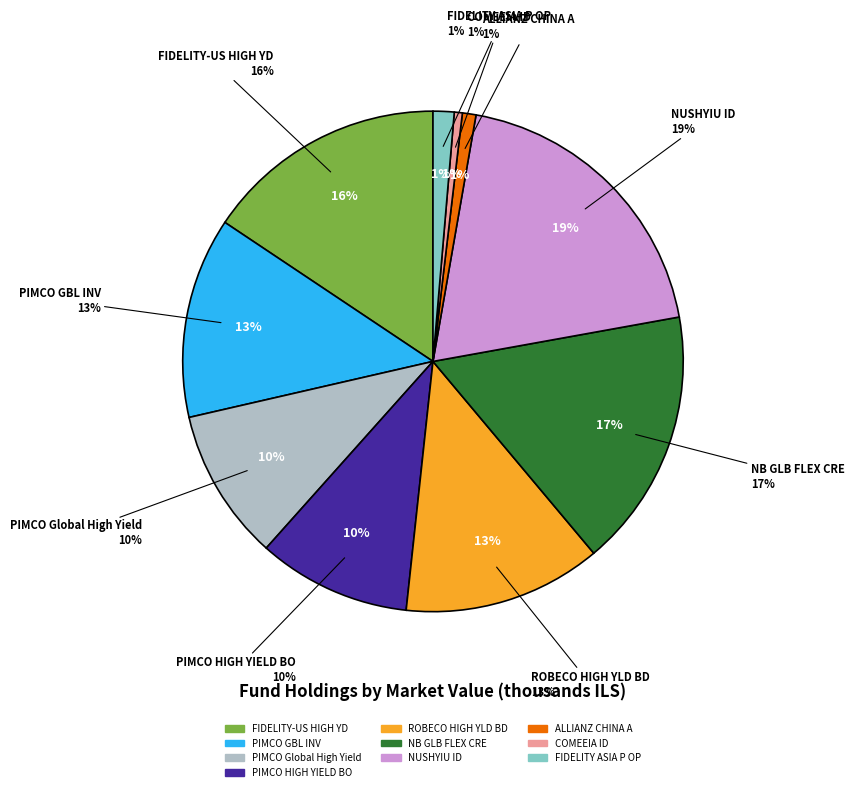

What percentage do FIDELITY-US HIGH YD and ALLIANZ CHINA A together represent?

16.5%